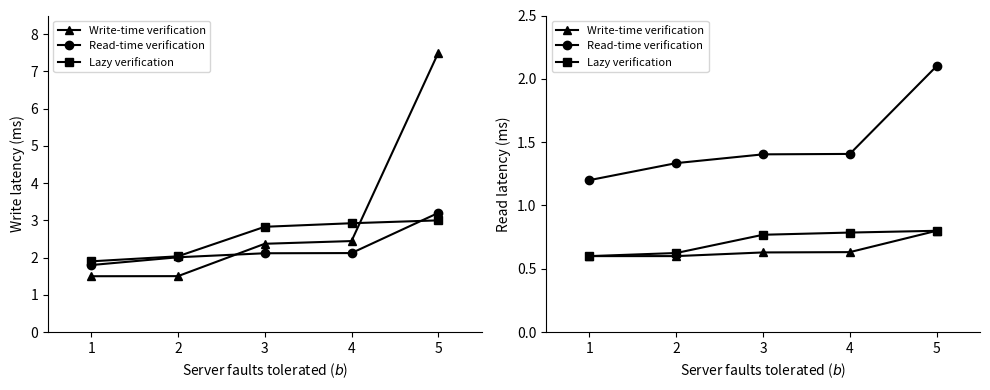

What is the value of the Read-time verification point at the 1st from the left?

1.2